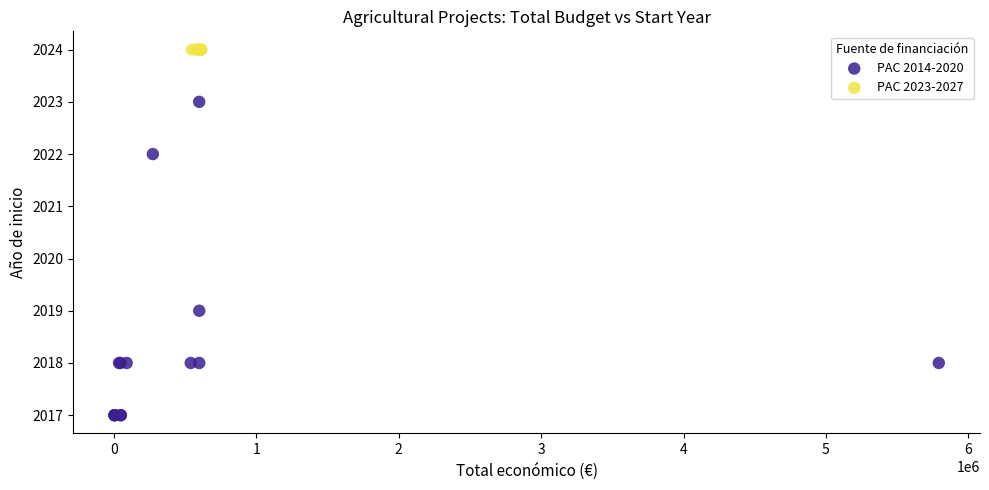

Which series contains the highest Y value?

PAC 2023-2027